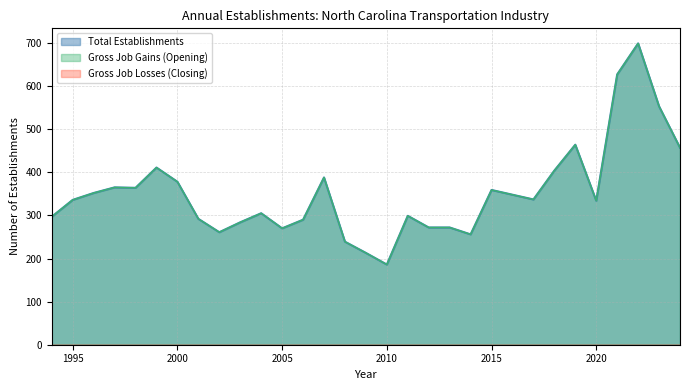

Does the chart display data point markers on the line(s)?

No